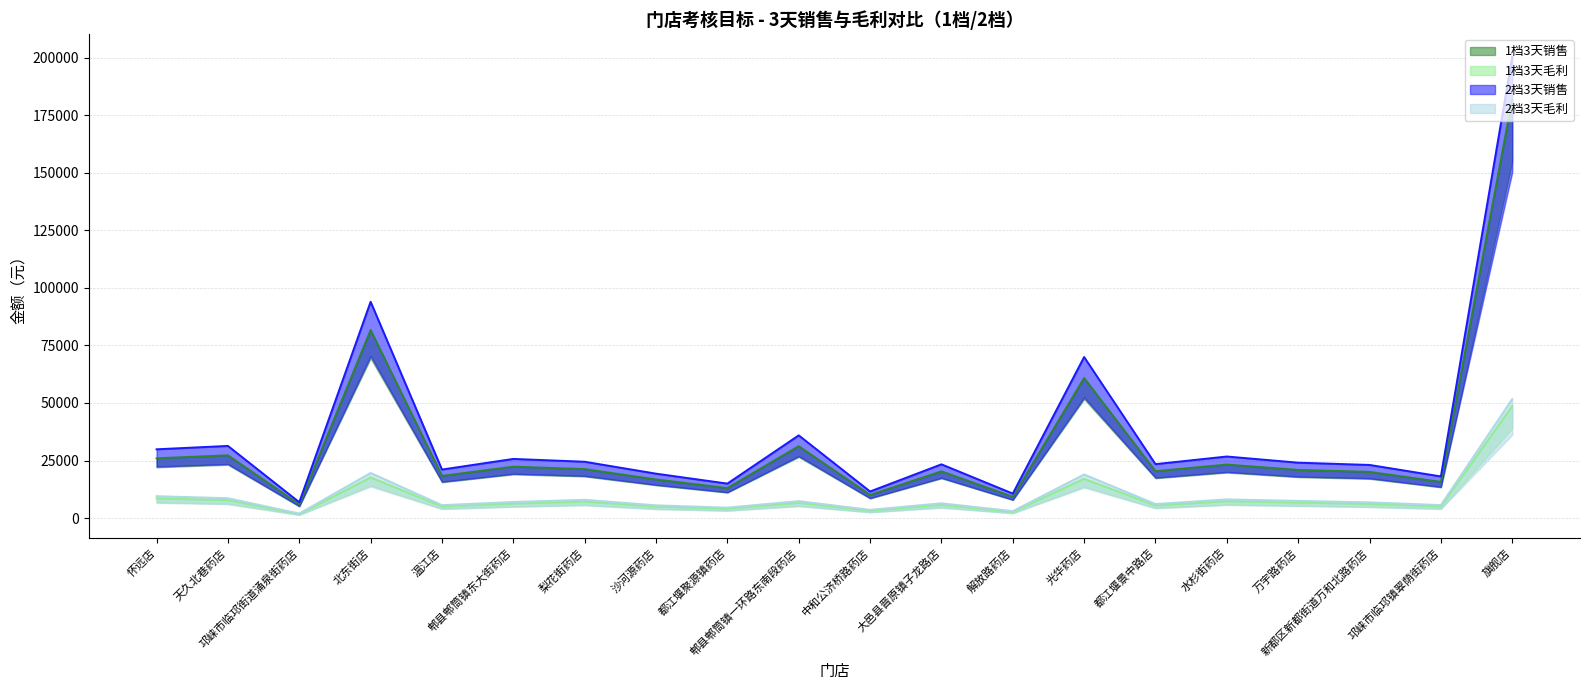

Which category has the highest value in the 1档3天销售 series?

旗舰店